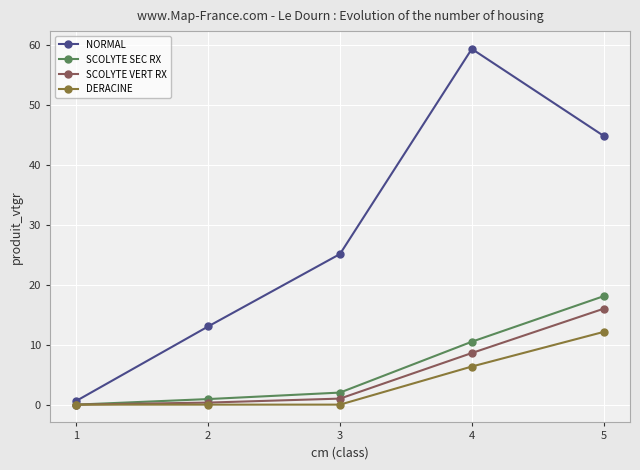

Is this an area chart (filled region under the line)?

No